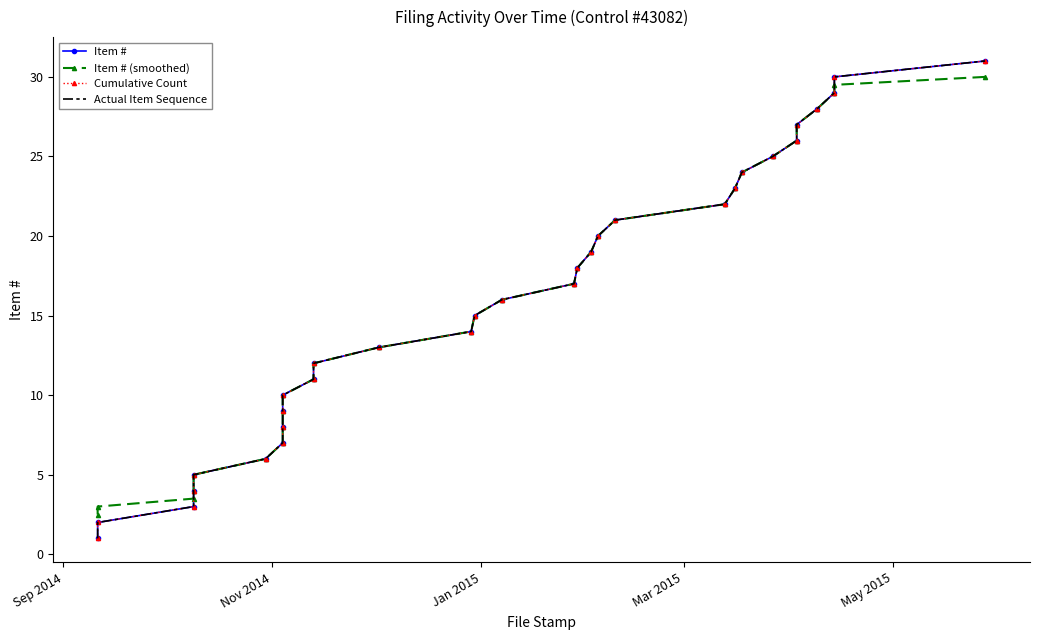

What is the difference between the maximum and minimum values in the Item # series?

30.0